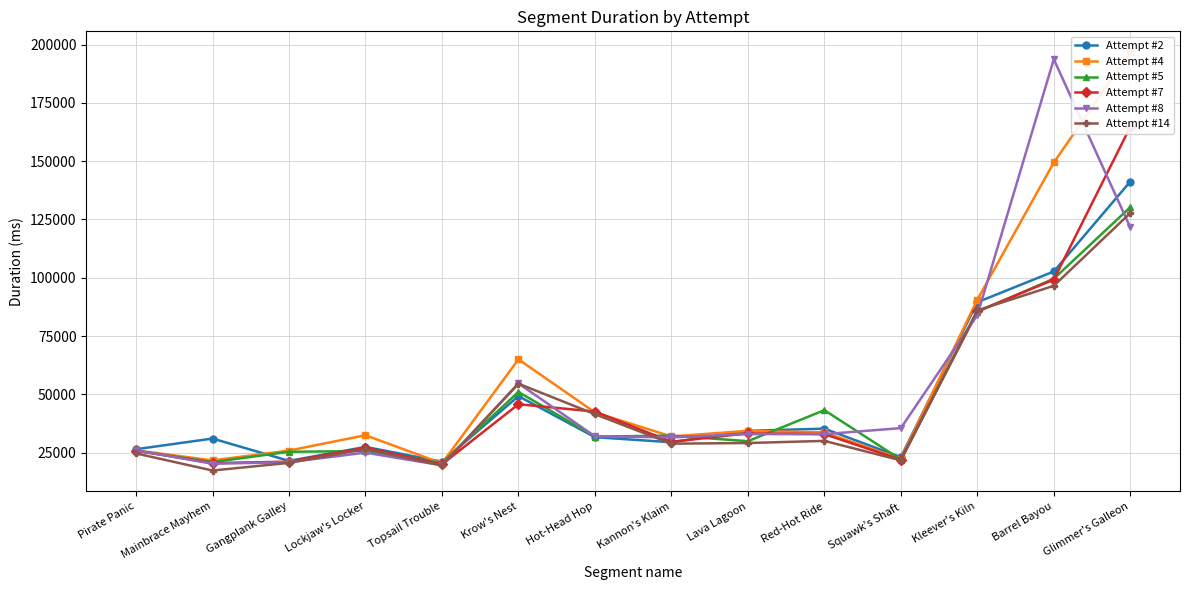

List the series in order of their peak value, lowest first.

Attempt #14, Attempt #5, Attempt #2, Attempt #7, Attempt #8, Attempt #4